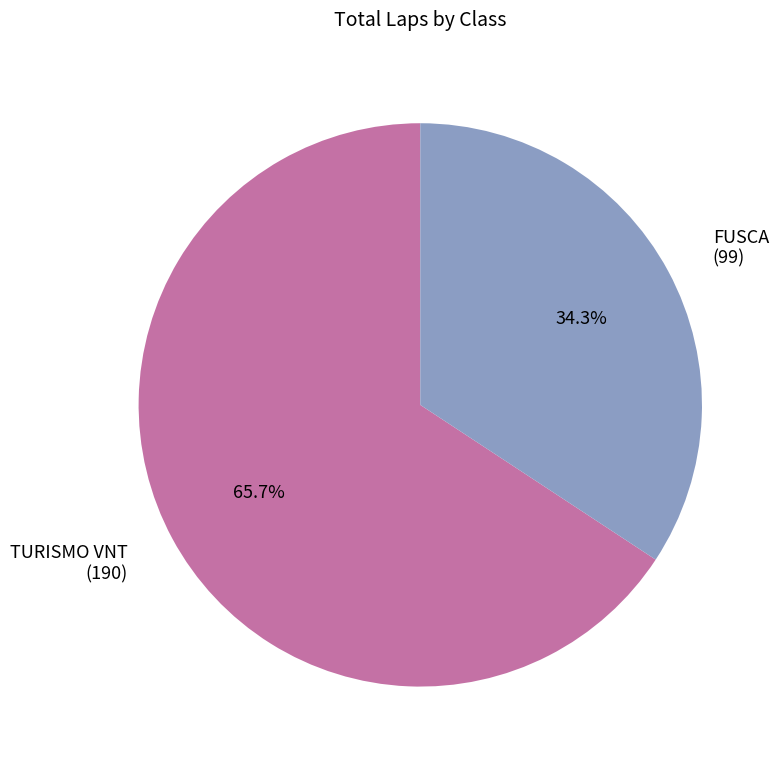

How many segments does this pie chart have?

2